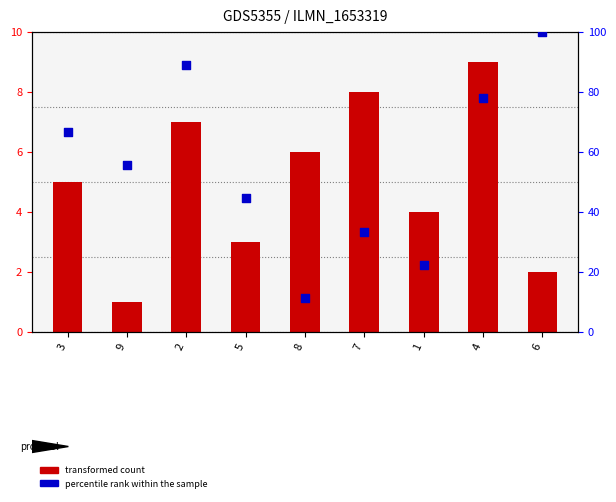

Is the value of transformed count at 2 greater than the value of percentile rank within the sample at 6?

No